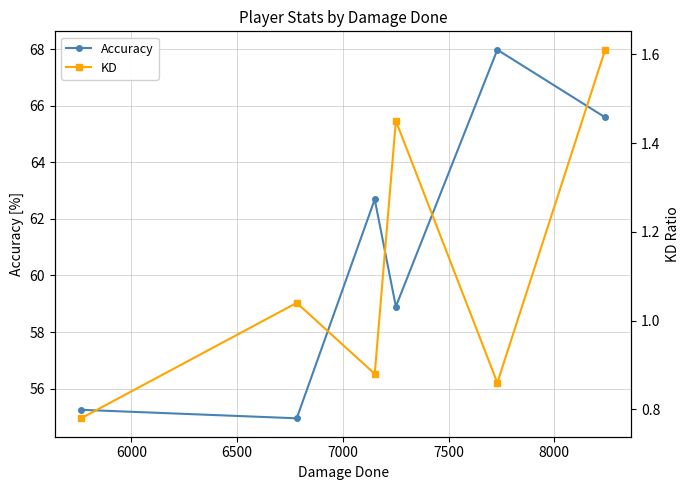

What is the value of the KD point at the 1st from the left?

0.8